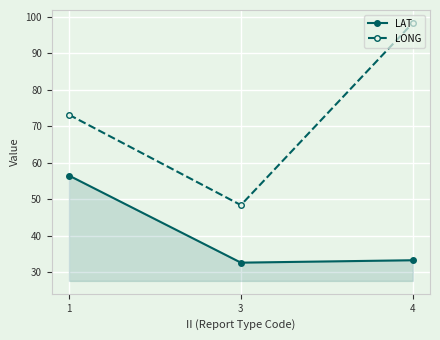

What are all the series names shown in the legend?

LAT, LONG